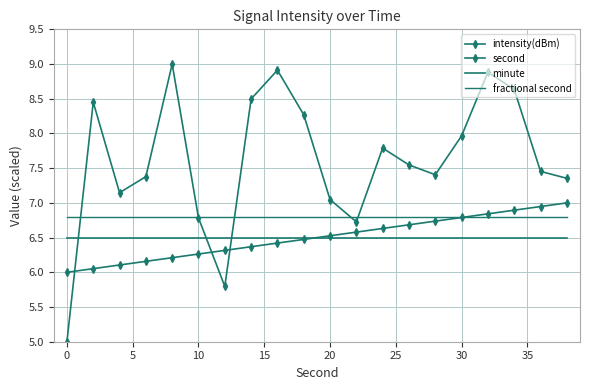

Does the chart have visible grid lines?

Yes